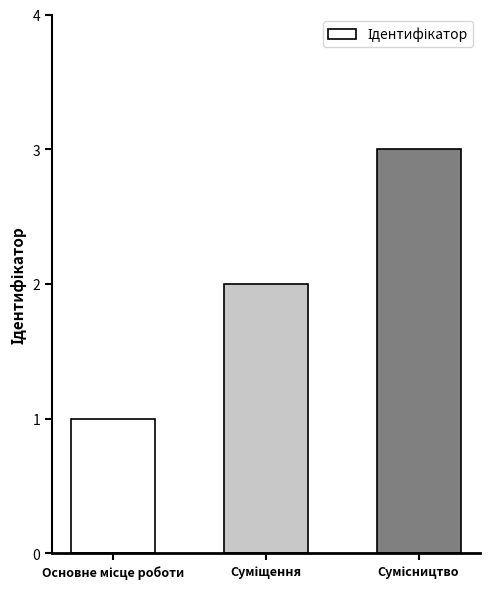

What is the greatest value displayed?

3